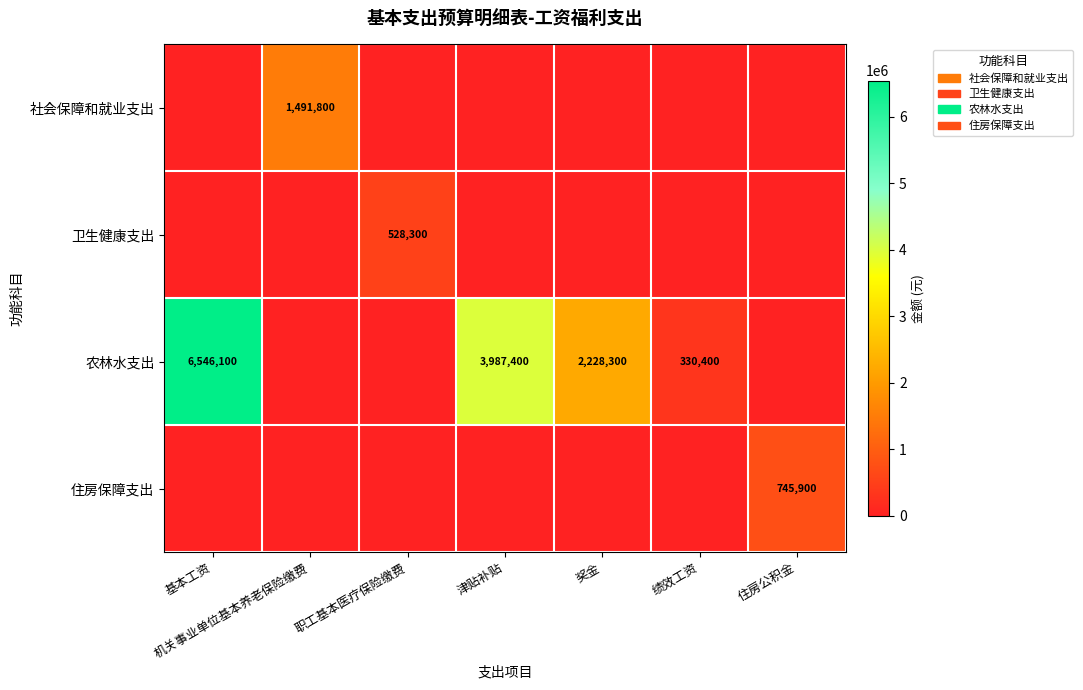

Which series has the largest total across all categories?

农林水支出